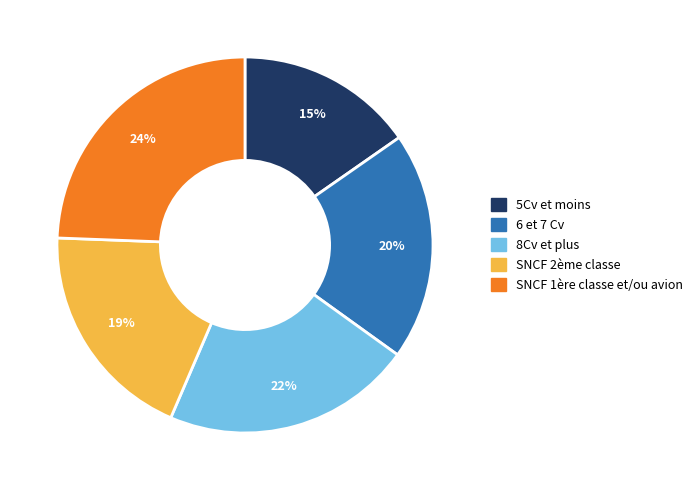

Which category has the biggest portion of the pie?

SNCF 1ère classe et/ou avion